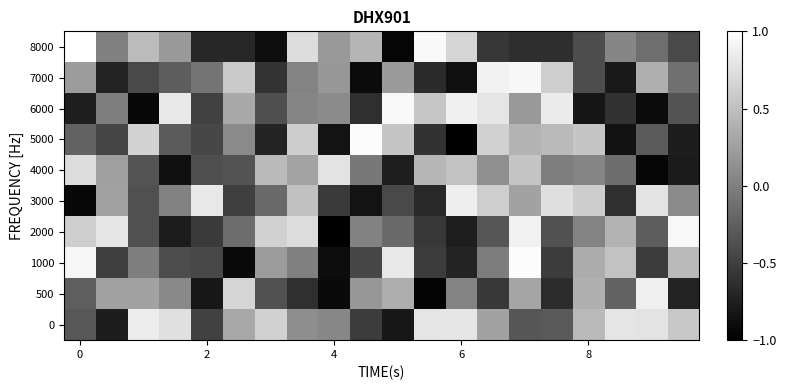

Reading right to left, what are all the values shown in this chart?

8000: -0.4	-0.1	0.0	-0.4	-0.6	-0.6	-0.6	0.7	0.9	-1.0	0.4	0.2	0.7	-0.9	-0.7	-0.7	0.2	0.5	0.0	1.0
7000: -0.1	0.4	-0.8	-0.4	0.6	0.9	0.9	-0.9	-0.7	0.2	-0.9	0.2	0.0	-0.6	0.6	-0.1	-0.3	-0.4	-0.7	0.2
6000: -0.3	-0.9	-0.6	-0.8	0.8	0.2	0.8	0.9	0.6	0.9	-0.6	0.1	0.0	-0.4	0.3	-0.5	0.8	-0.9	-0.0	-0.8
5000: -0.8	-0.3	-0.9	0.5	0.5	0.4	0.6	-1.0	-0.6	0.5	1.0	-0.9	0.6	-0.7	0.1	-0.4	-0.3	0.7	-0.5	-0.2
4000: -0.8	-0.9	-0.1	0.0	-0.0	0.5	0.1	0.5	0.4	-0.8	-0.1	0.8	0.3	0.5	-0.3	-0.4	-0.9	-0.3	0.2	0.7
3000: 0.1	0.8	-0.6	0.6	0.7	0.3	0.6	0.9	-0.7	-0.4	-0.8	-0.5	0.5	-0.2	-0.5	0.8	0.0	-0.4	0.3	-0.9
2000: 0.9	-0.3	0.4	0.0	-0.4	0.9	-0.3	-0.8	-0.6	-0.2	0.0	-1.0	0.7	0.6	-0.1	-0.5	-0.8	-0.4	0.8	0.6
1000: 0.5	-0.5	0.5	0.3	-0.5	1.0	-0.0	-0.7	-0.5	0.8	-0.4	-0.9	0.0	0.2	-0.9	-0.4	-0.4	-0.0	-0.5	0.9
500: -0.7	0.9	-0.2	0.4	-0.7	0.3	-0.5	0.0	-1.0	0.4	0.2	-0.9	-0.6	-0.4	0.7	-0.8	0.1	0.3	0.3	-0.3
0: 0.6	0.8	0.8	0.5	-0.3	-0.3	0.3	0.8	0.8	-0.8	-0.5	0.1	0.1	0.6	0.3	-0.5	0.8	0.8	-0.8	-0.3